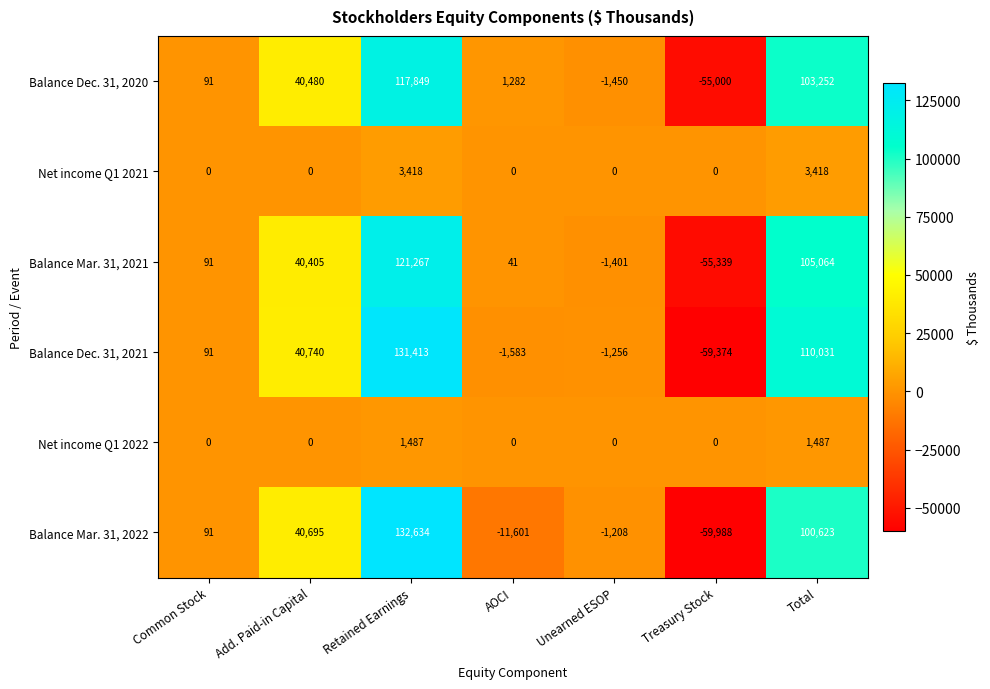

Which series changed the most between Add. Paid-in Capital and Total?

Balance Dec. 31, 2021